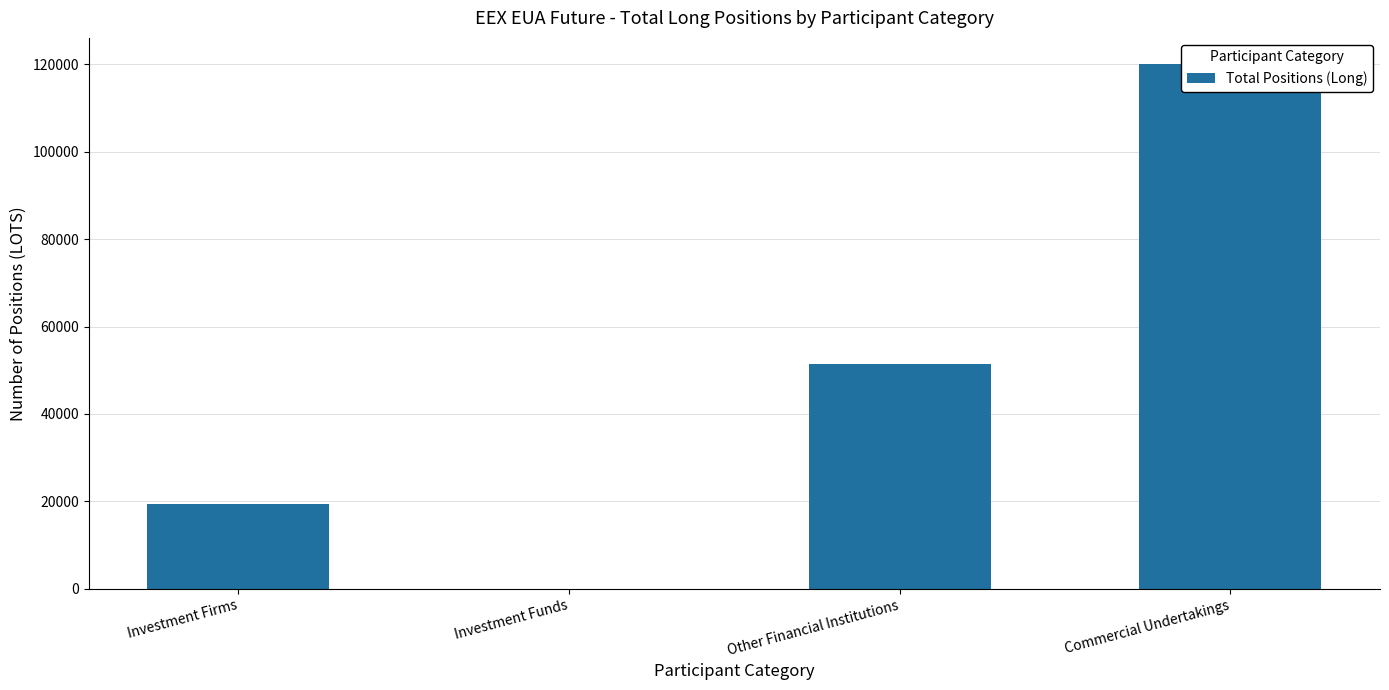

At which category does the chart reach its minimum across all series?

Investment Funds